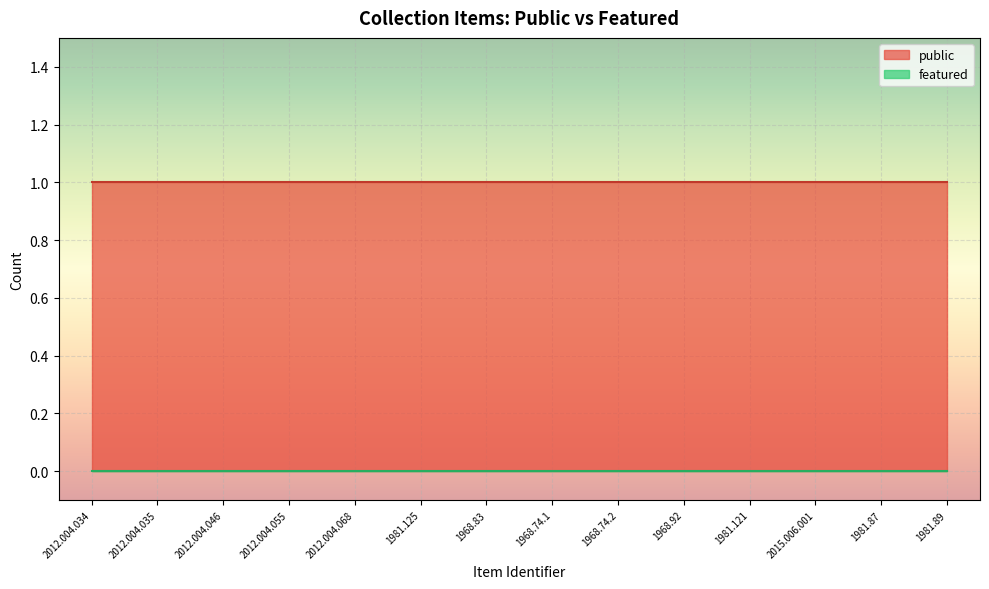

Reading left to right, extract all data points from this chart.

public: 2012.004.034=1	2012.004.035=1	2012.004.046=1	2012.004.055=1	2012.004.068=1	1981.125=1	1968.83=1	1968.74.1=1	1968.74.2=1	1968.92=1	1981.121=1	2015.006.001=1	1981.87=1	1981.89=1
featured: 2012.004.034=0	2012.004.035=0	2012.004.046=0	2012.004.055=0	2012.004.068=0	1981.125=0	1968.83=0	1968.74.1=0	1968.74.2=0	1968.92=0	1981.121=0	2015.006.001=0	1981.87=0	1981.89=0